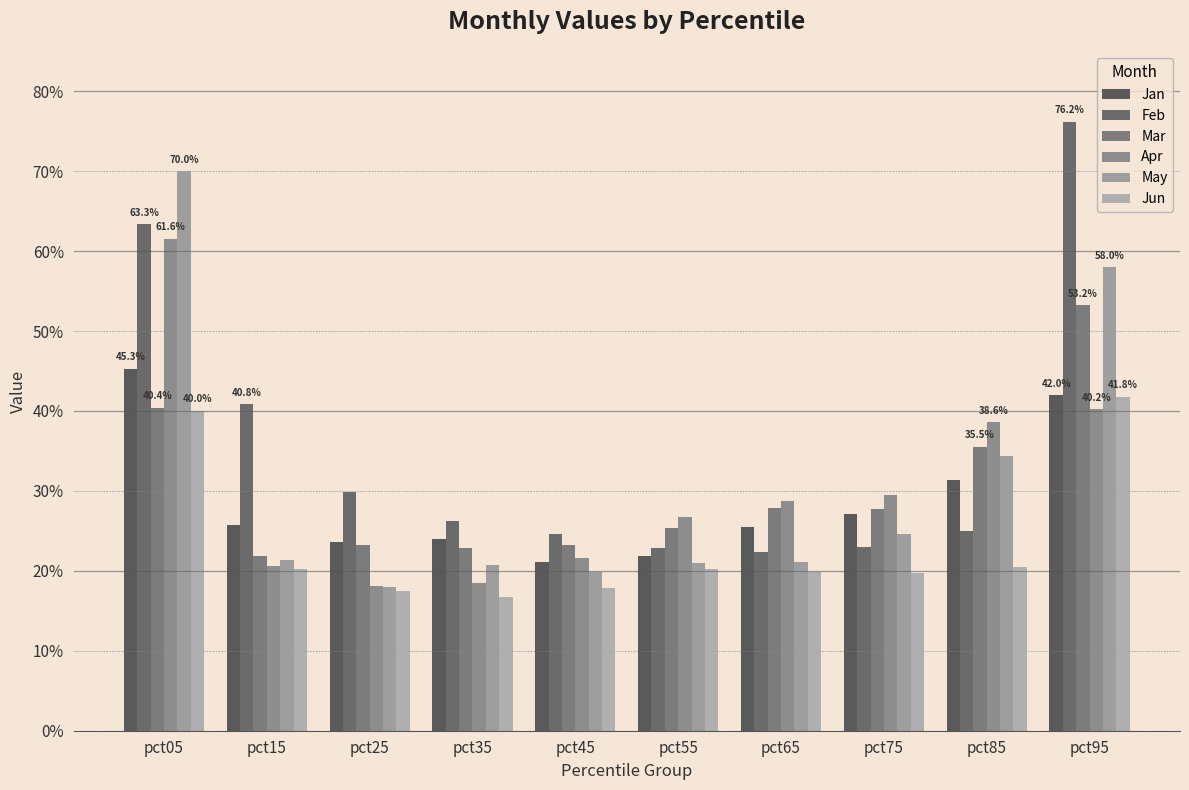

Are the bars grouped side by side (vs. stacked)?

Yes